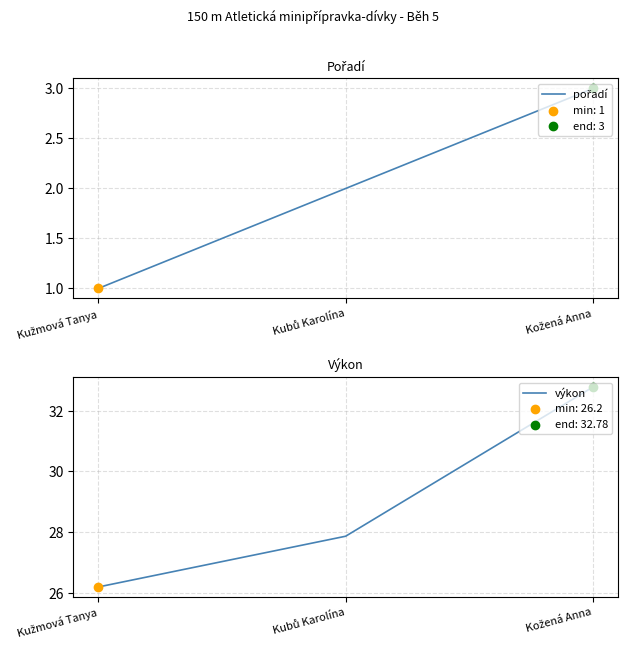

What are all the series names shown in the legend?

pořadí, výkon